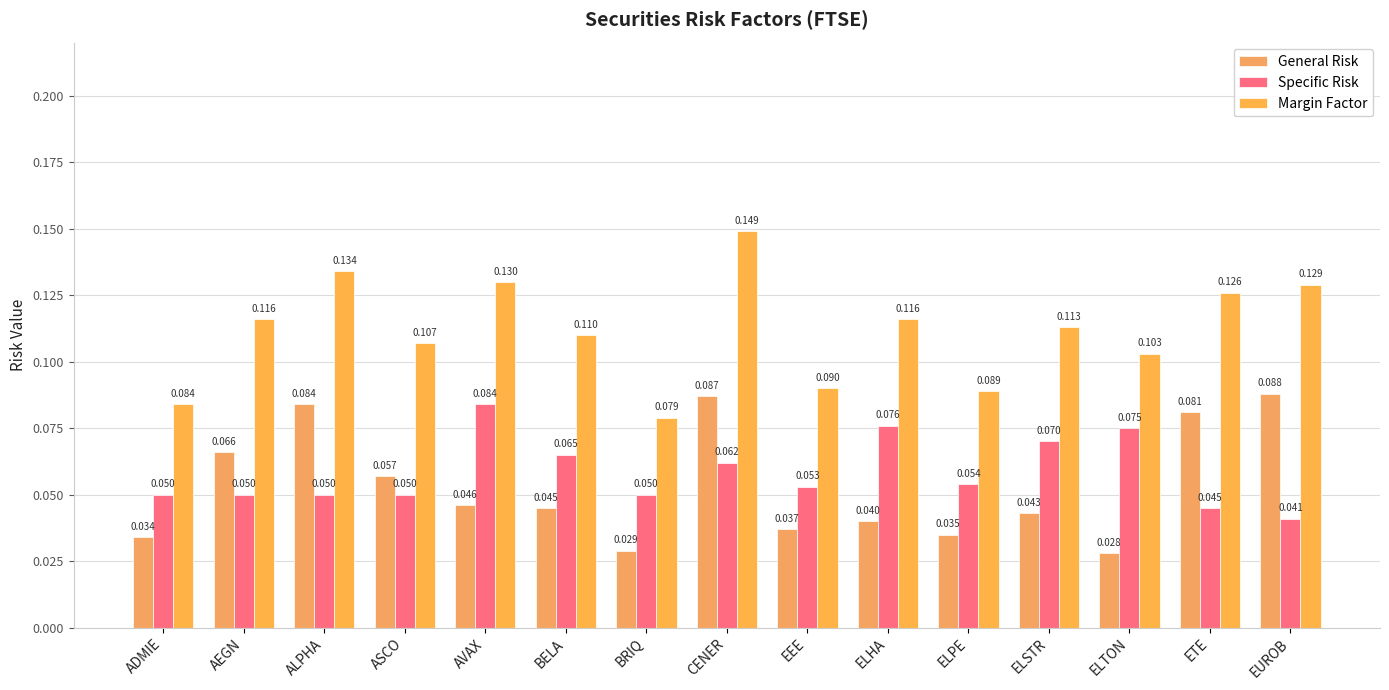

Reading left to right, transcribe all the data shown in this chart.

General Risk: 0.0	0.1	0.1	0.1	0.0	0.0	0.0	0.1	0.0	0.0	0.0	0.0	0.0	0.1	0.1
Specific Risk: 0.1	0.1	0.1	0.1	0.1	0.1	0.1	0.1	0.1	0.1	0.1	0.1	0.1	0.0	0.0
Margin Factor: 0.1	0.1	0.1	0.1	0.1	0.1	0.1	0.1	0.1	0.1	0.1	0.1	0.1	0.1	0.1